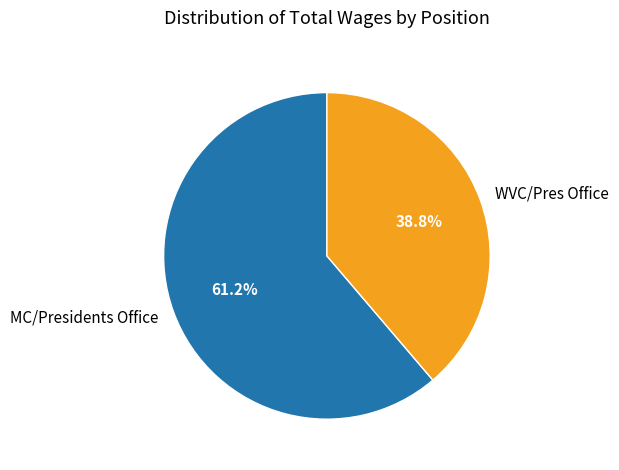

What is the ratio of the value at WVC/Pres Office to the value at MC/Presidents Office?

0.6